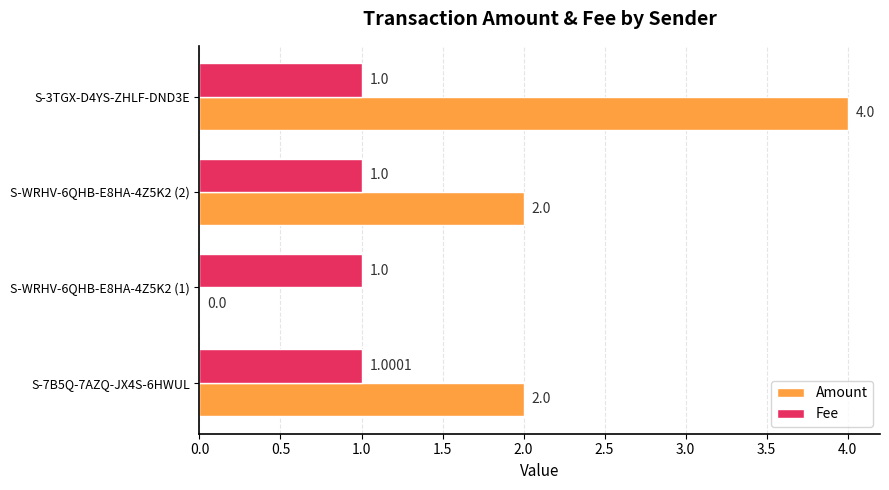

At which category is the sum across all series the highest?

S-3TGX-D4YS-ZHLF-DND3E